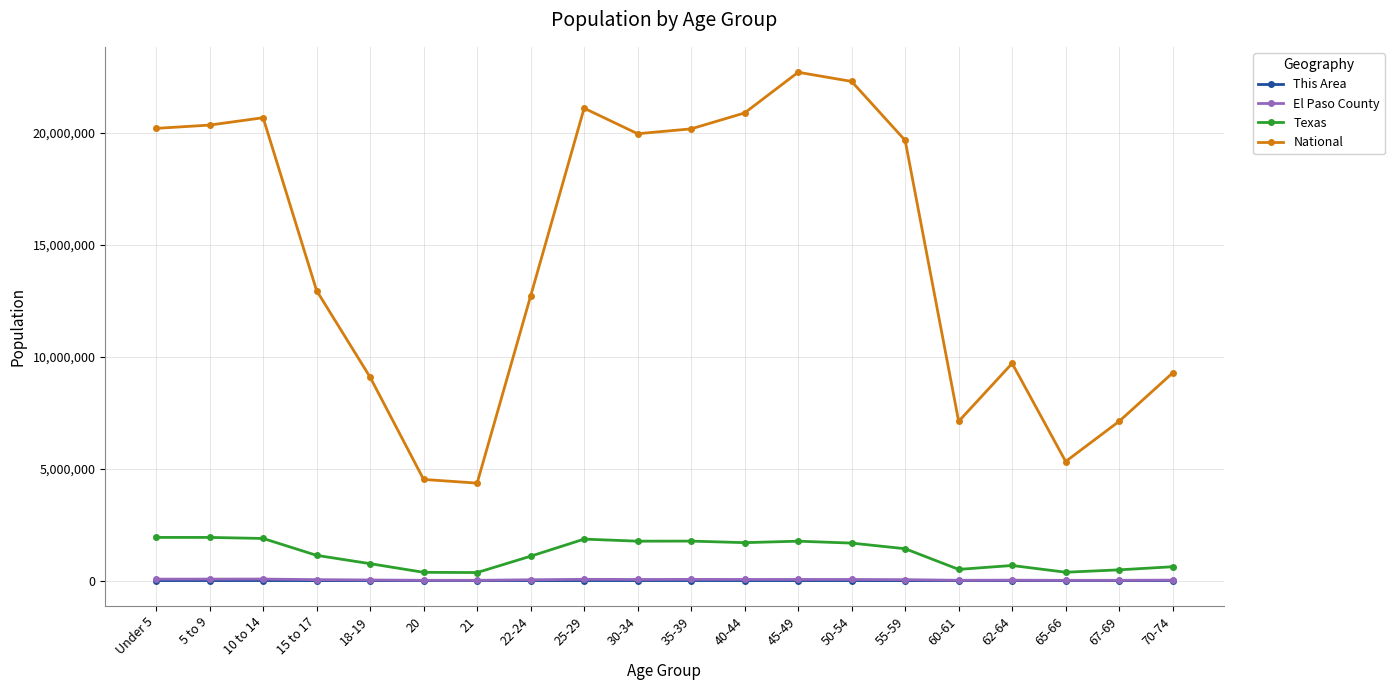

How many data points does each series have?

20